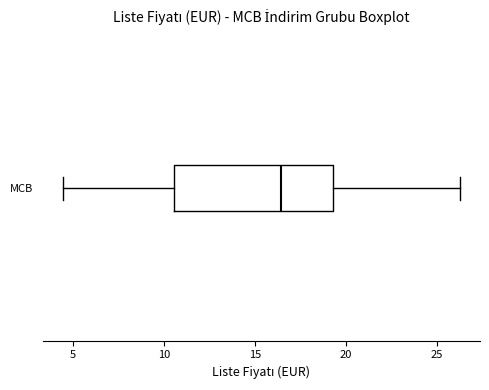

Read this box plot against the x-axis: the position of the median line, the range covered by the box, and the ends of both whiskers. The values are not printed on the chart, so give them approximately, as read against the axis.

median 16.5, box 10.5 to 19.5, whiskers 4.5 to 26.5